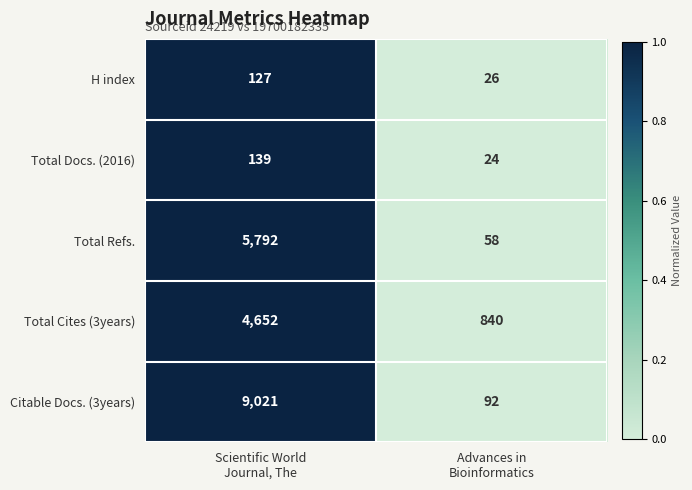

Rank the series at Advances in
Bioinformatics from lowest to highest value.

Total Docs. (2016), H index, Total Refs., Citable Docs. (3years), Total Cites (3years)